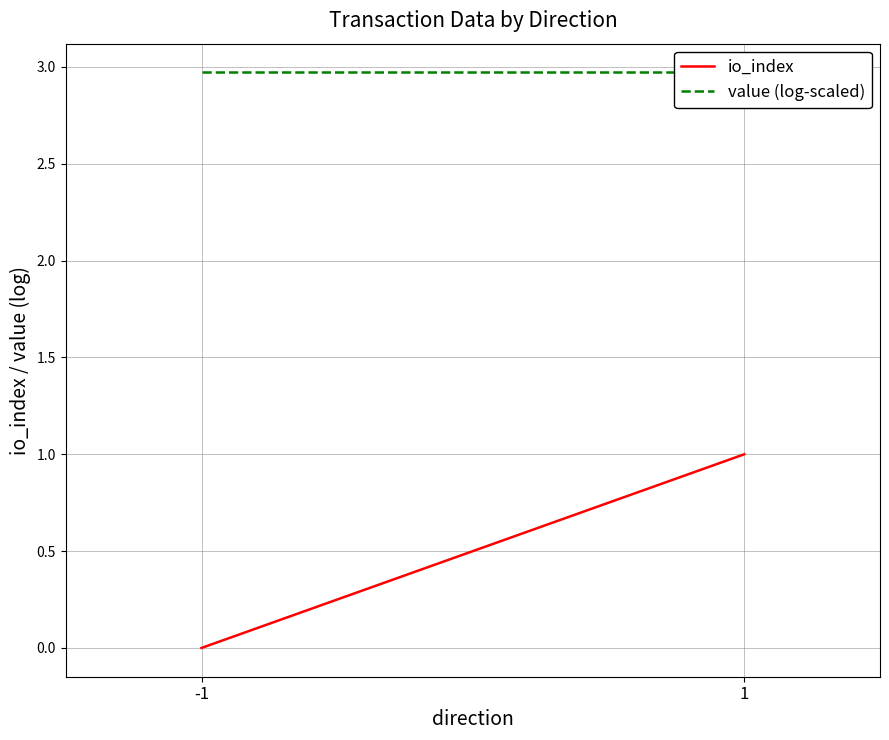

What is the spread (max minus min) of values at -1?

3.0